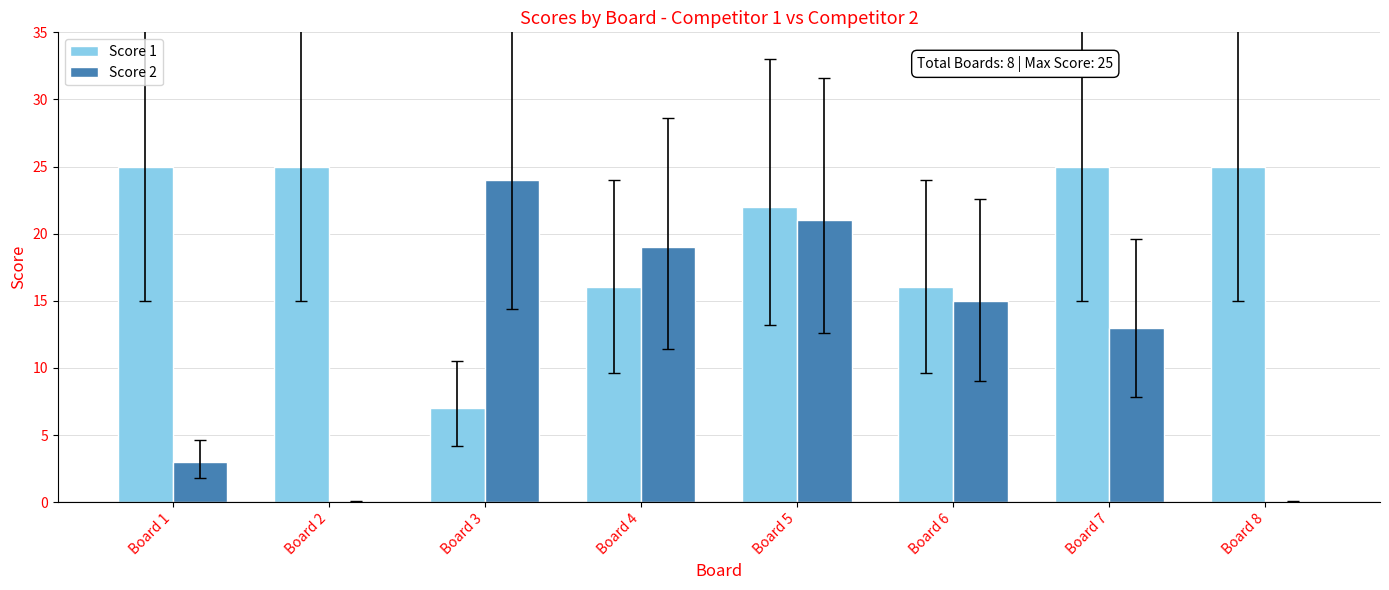

Is the value of Score 1 at Board 6 greater than the value of Score 2 at Board 5?

No